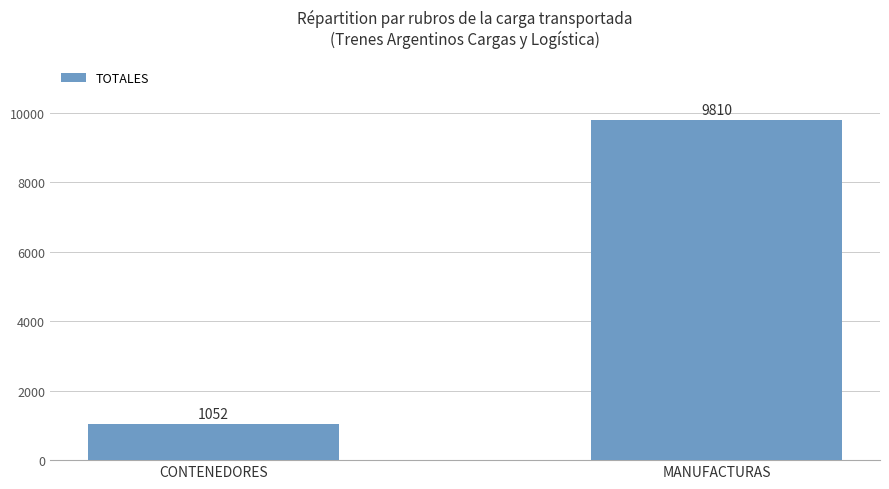

Reading left to right, extract all data points from this chart.

CONTENEDORES=1052	MANUFACTURAS=9810